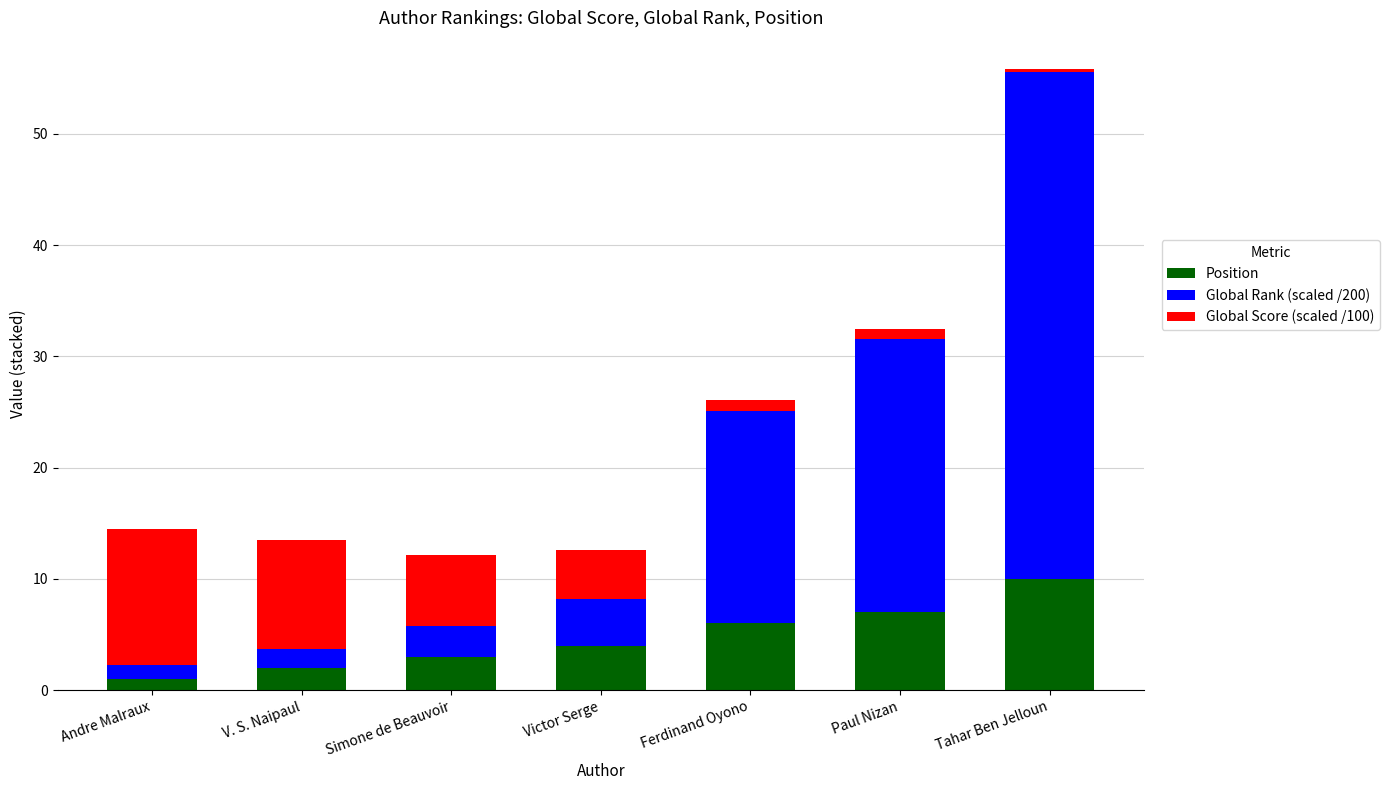

What is the difference between the maximum and second lowest values in the Position series?

8.0